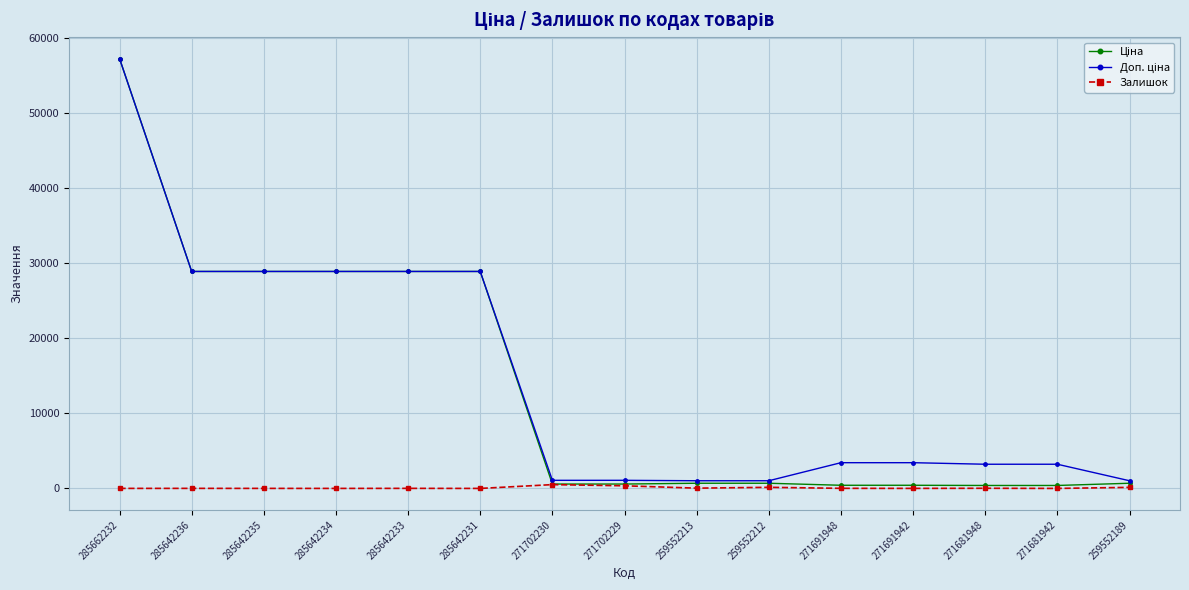

How many data points does each series have?

15